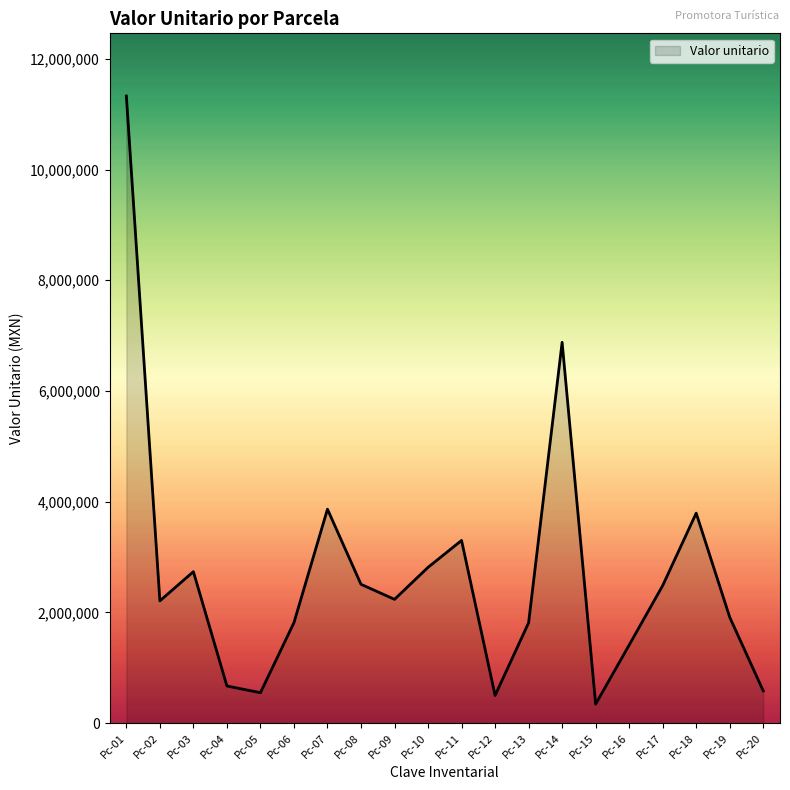

At which label is the value closest to 5835311?

Pc-14